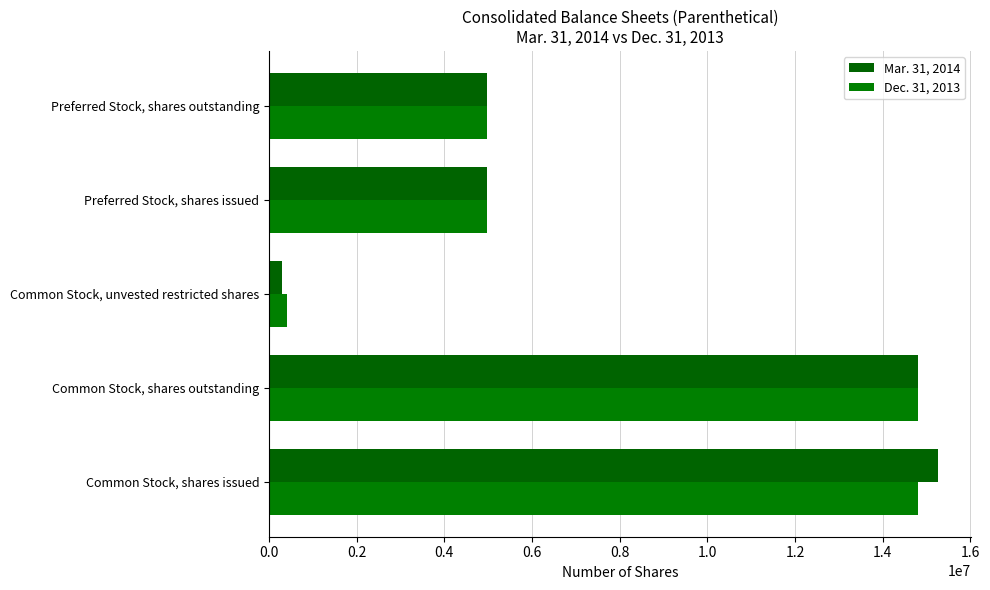

At which label does Dec. 31, 2013 reach its minimum?

Common Stock, unvested restricted shares